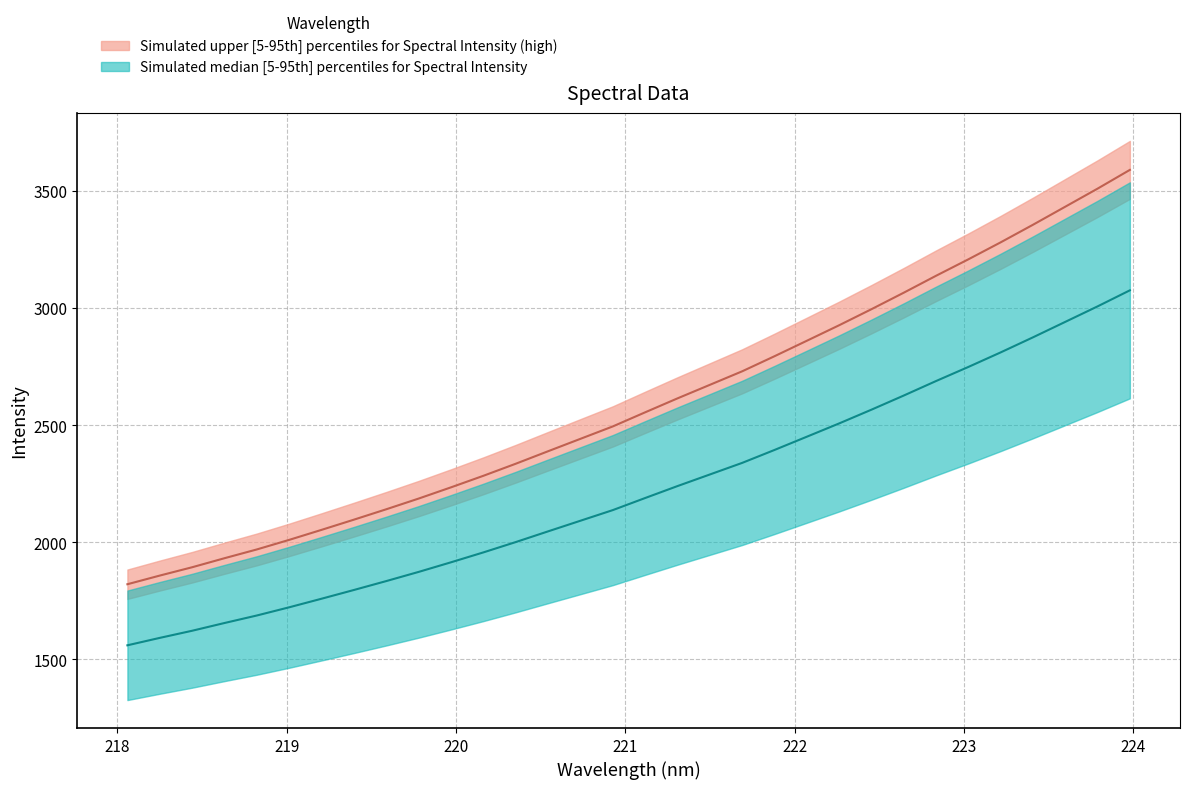

What is the ratio of the value at 219.0156 to the value at 222.4538?

0.7